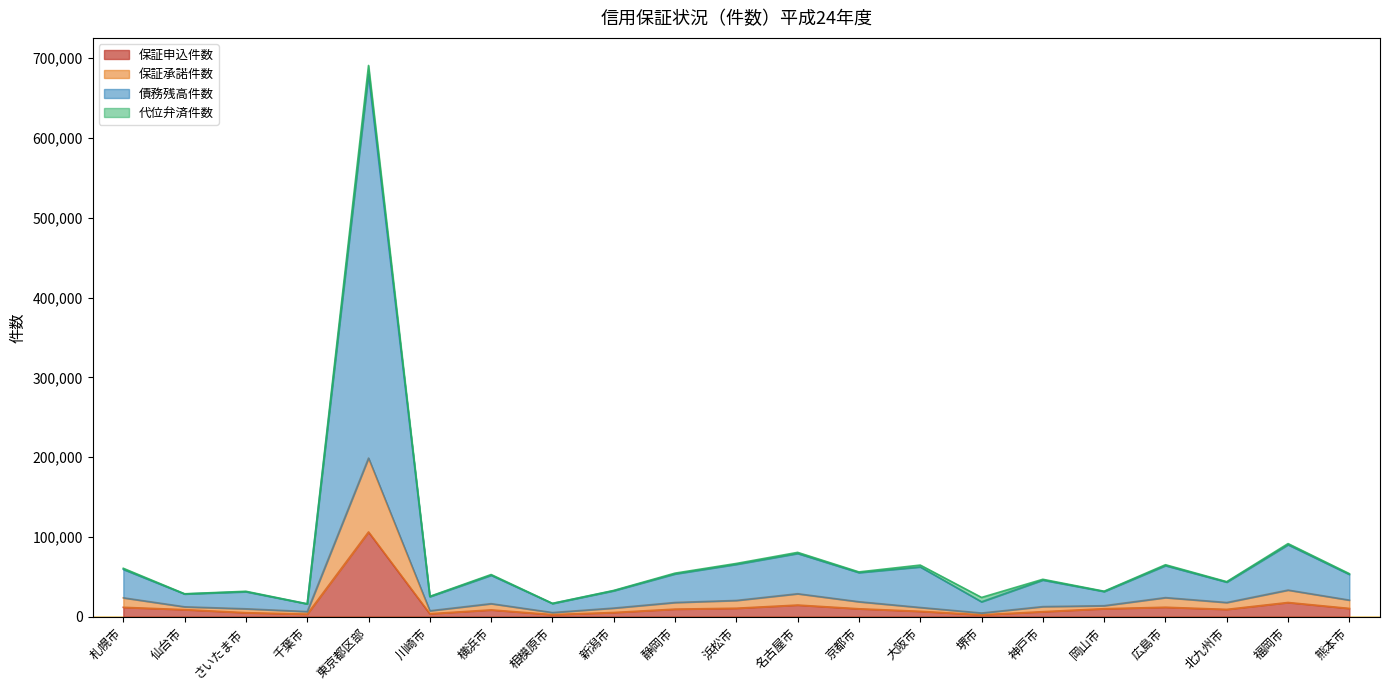

True or false: 保証承諾件数 and 保証申込件数 intersect in this chart.

False